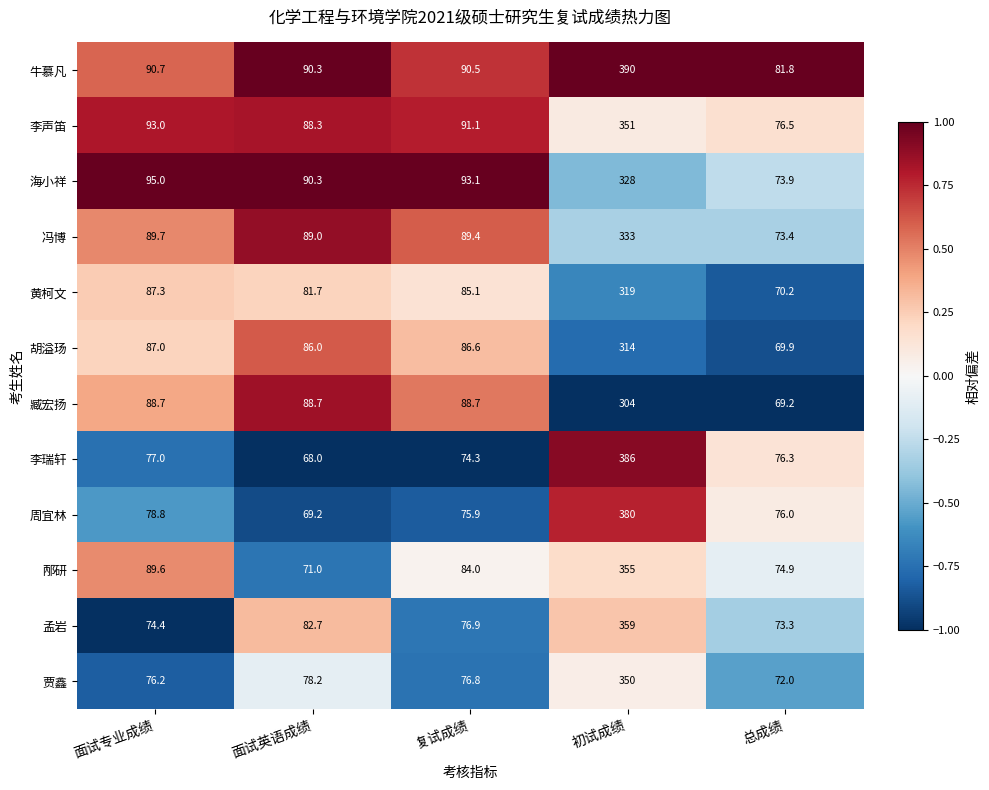

Is it true that 黄柯文 equals 543.8 at 初试成绩?

False